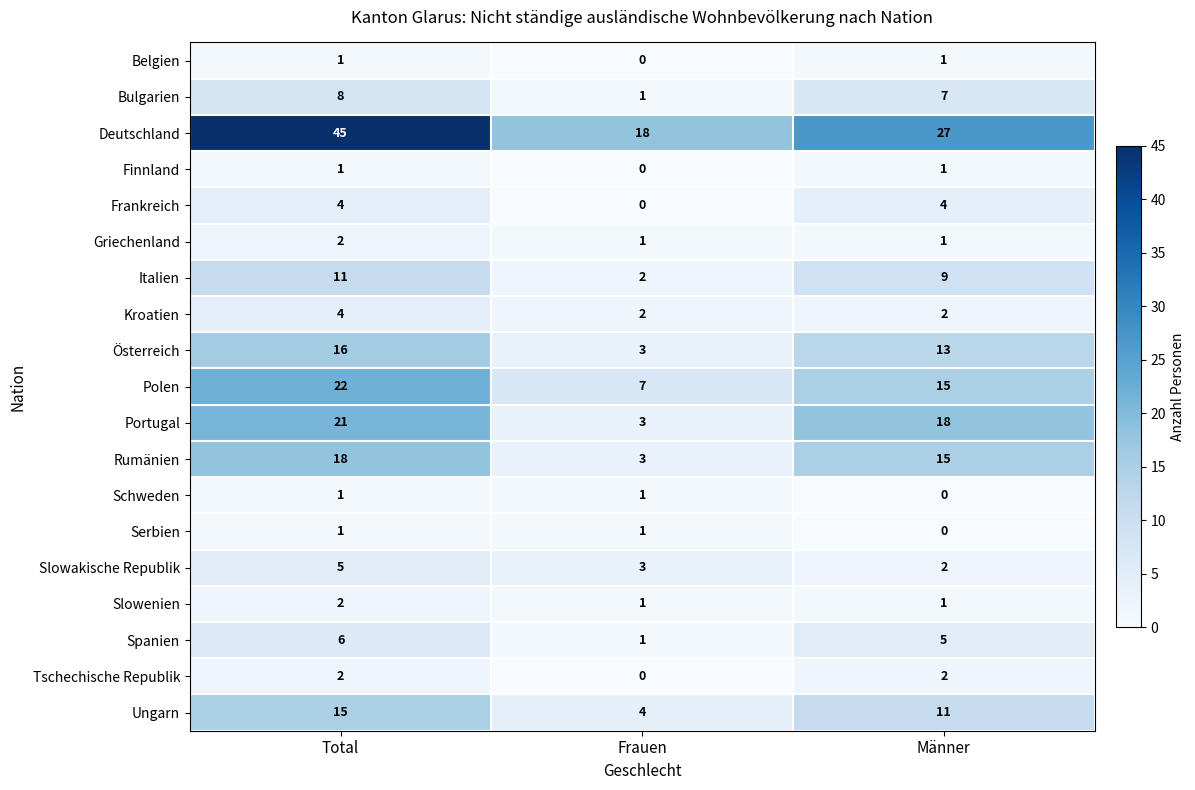

At which category does the chart reach its peak across all series?

Total